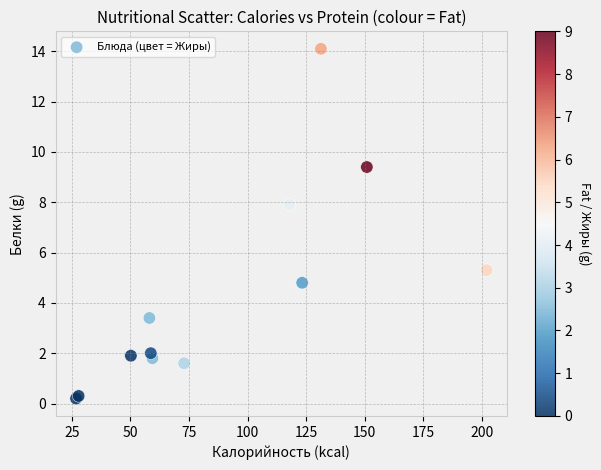

What Y value in the scatter plot is closest to 7?

7.9